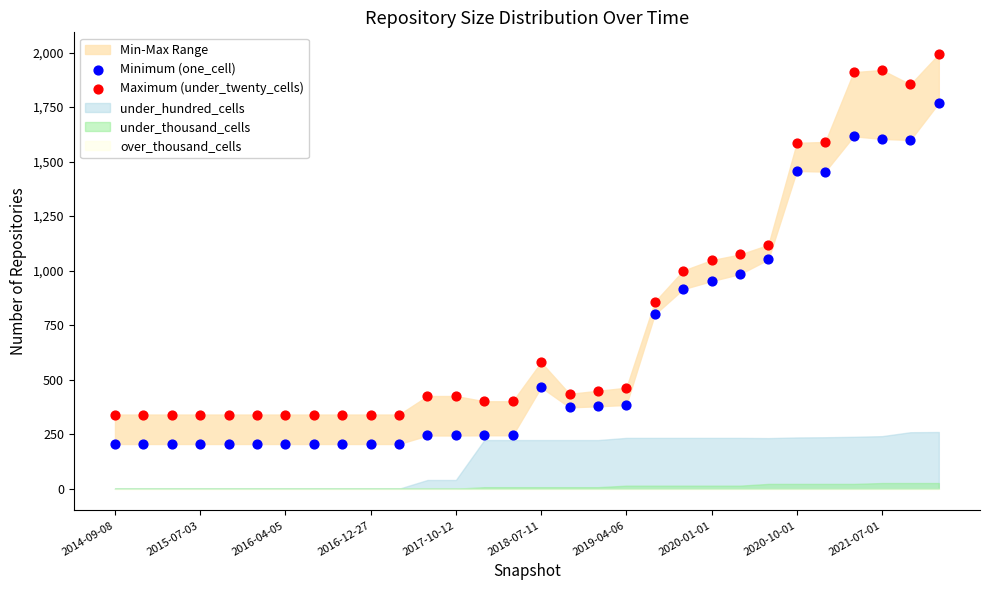

Which series reaches the minimum Y coordinate?

Minimum (one_cell)